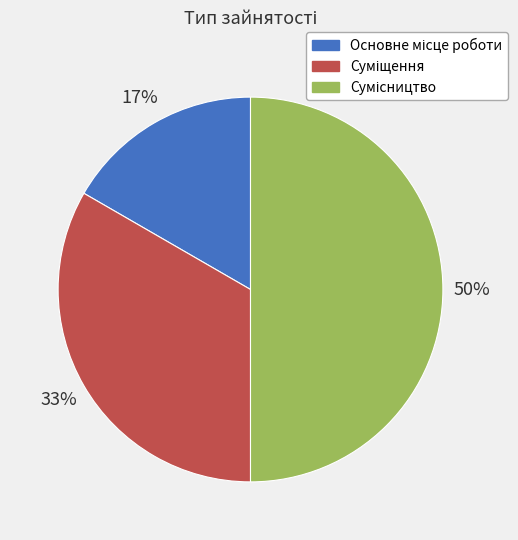

How many slices are in this pie chart?

3